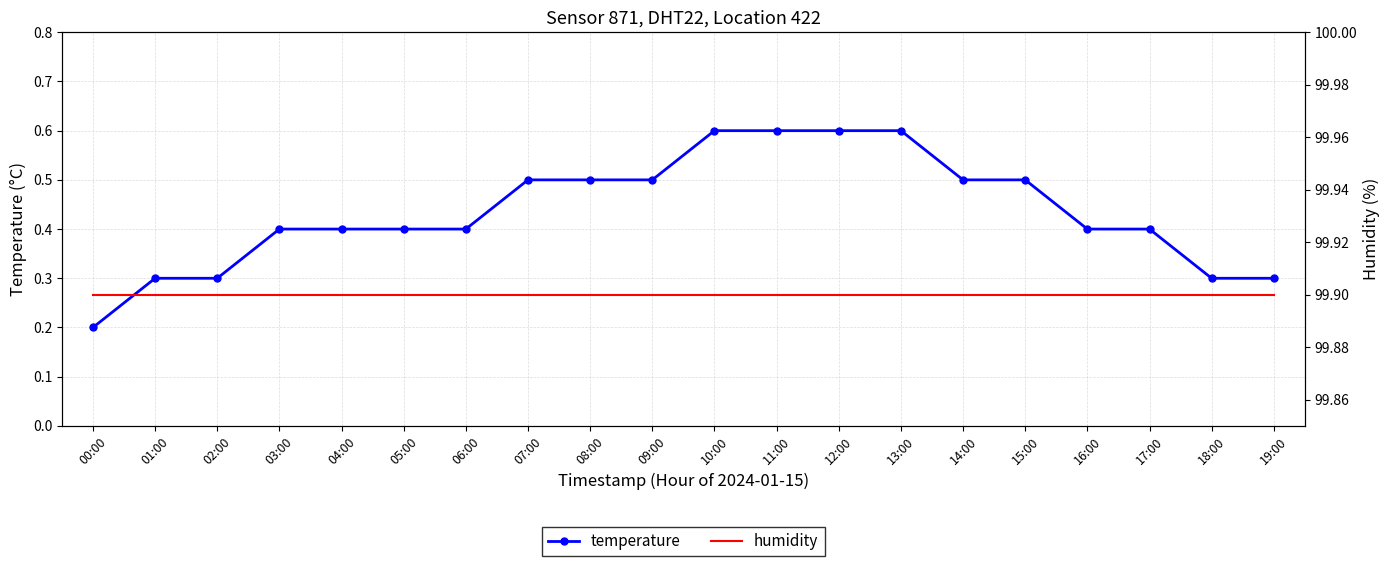

At which category is the sum across all series the highest?

10:00